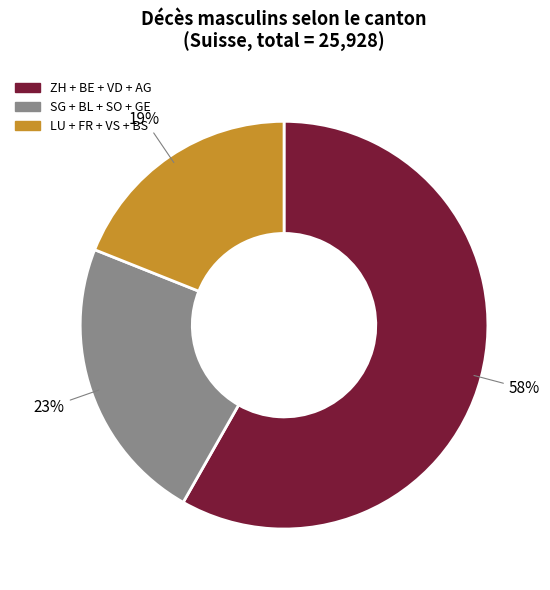

Do SG + BL + SO + GE and ZH + BE + VD + AG together represent more than half of the pie?

Yes